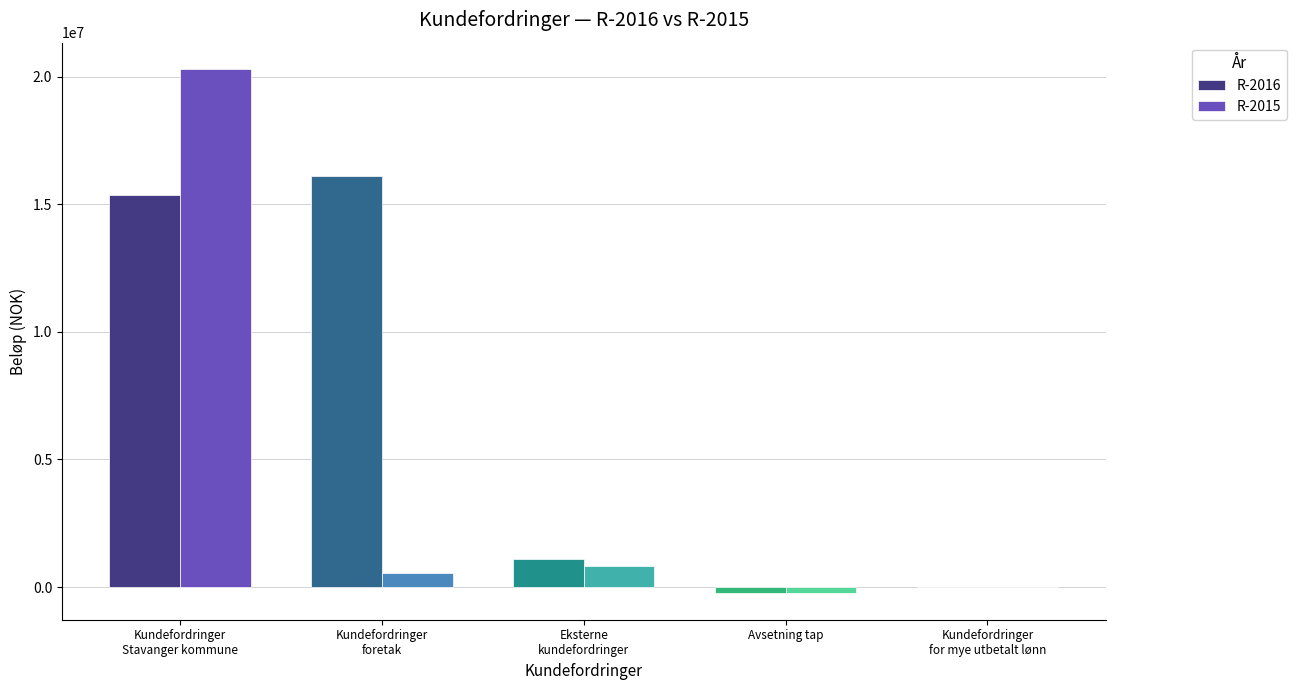

What is the sum of all R-2016 values?

32335570.5